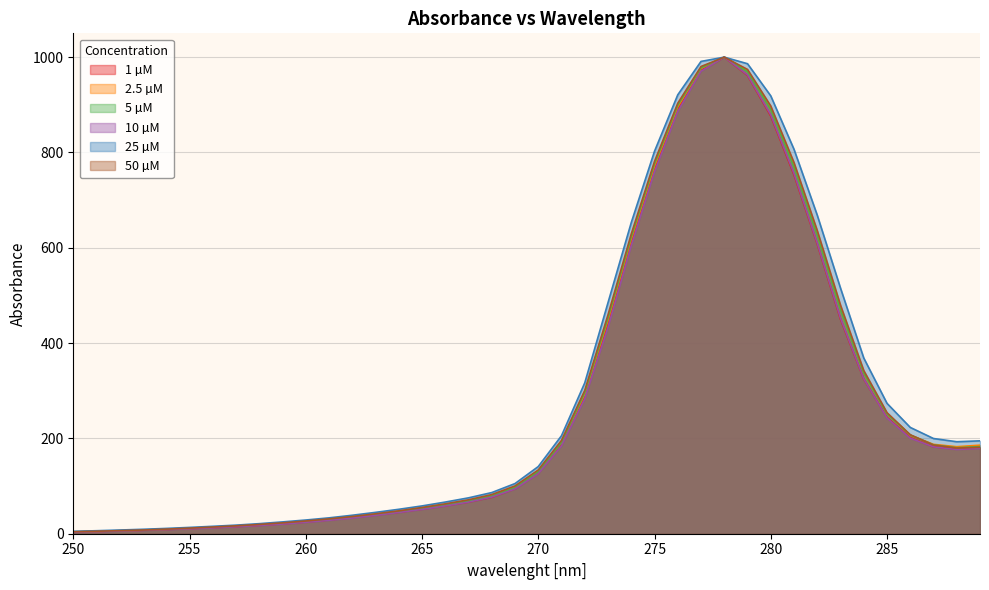

How many lines are shown in the chart?

6